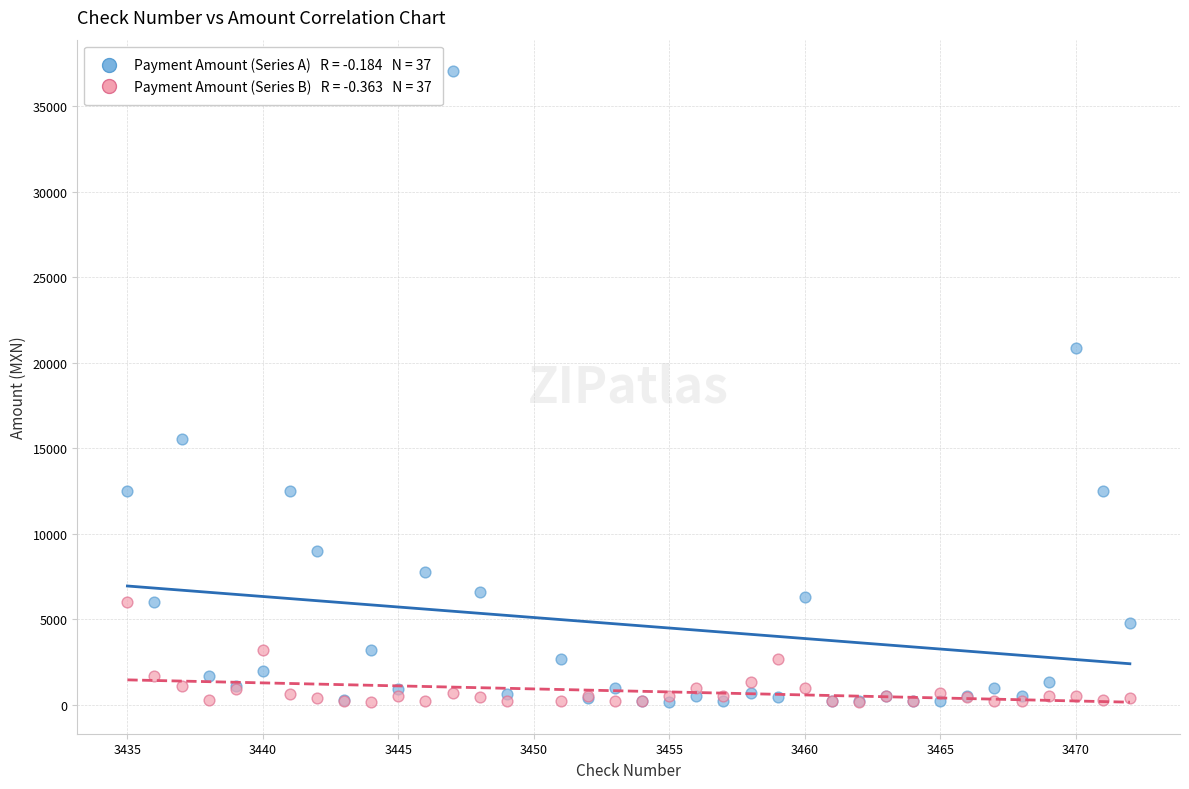

Across all series, what Y value is closest to 18630?

20880.0